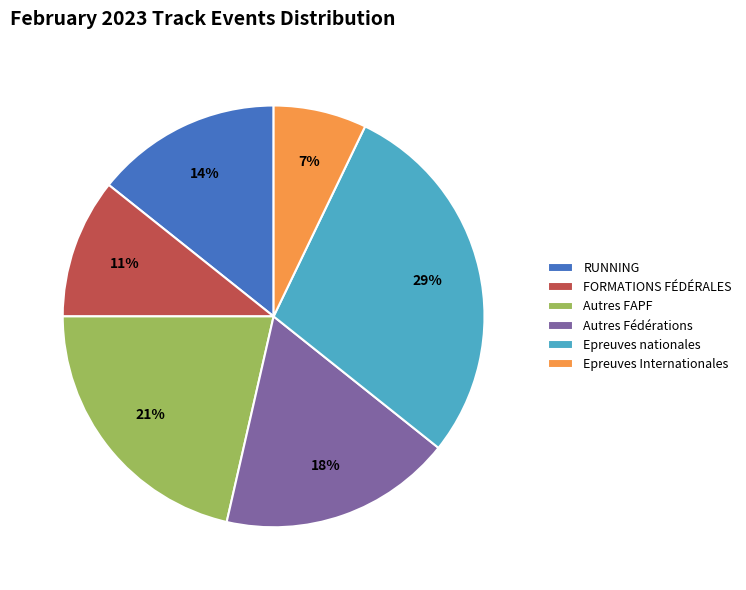

What percentage is the Autres Fédérations slice, to the nearest percent?

18%